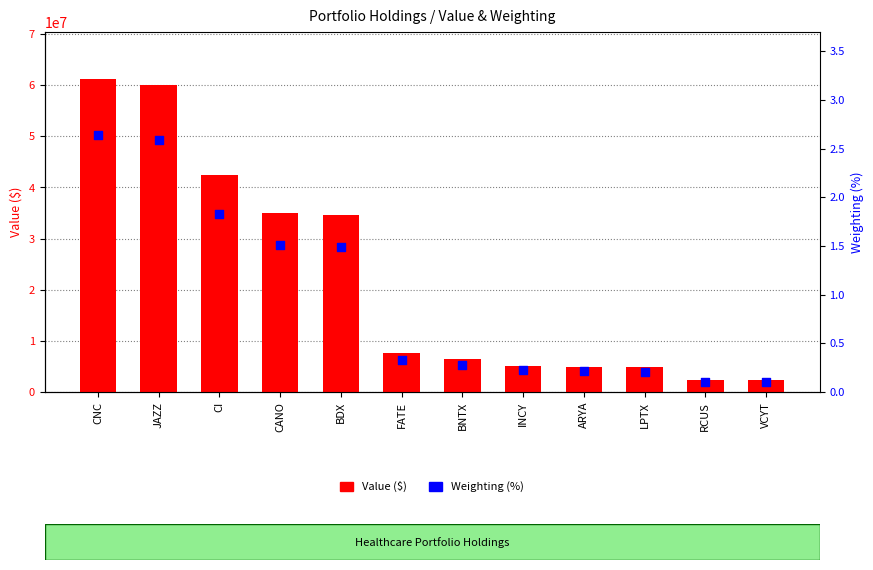

At how many categories does at least one series exceed 36438065?

3